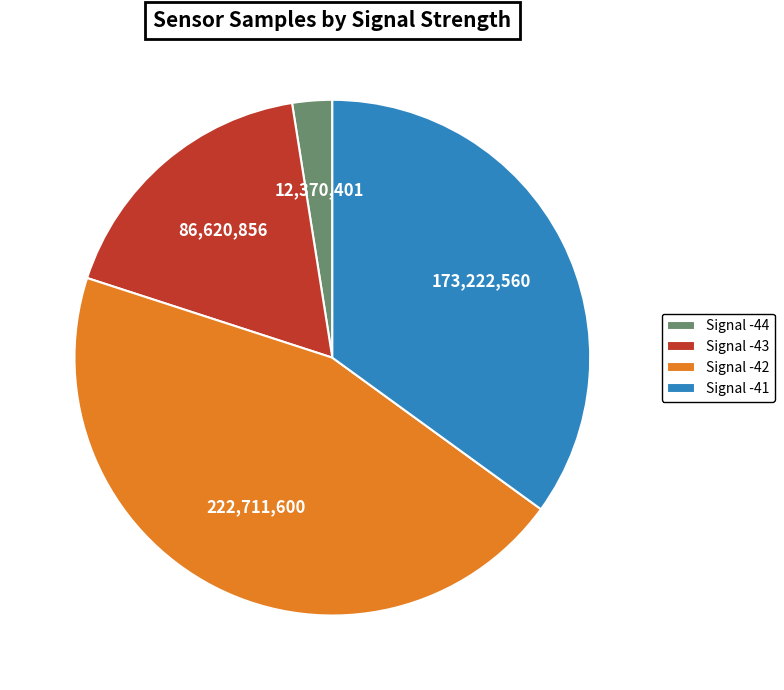

Is there a majority slice in this chart?

No